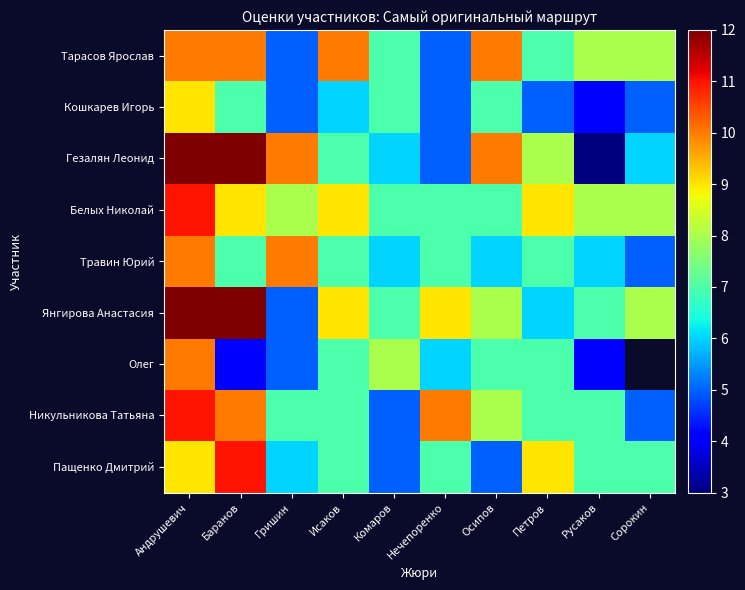

The Пащенко Дмитрий series shows 2.5 at Андрушевич. True or false?

False